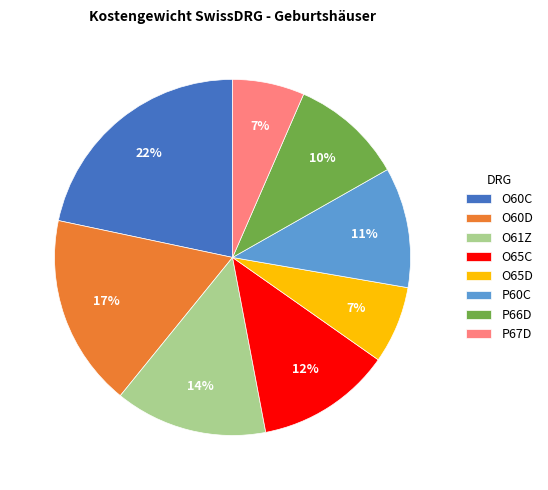

To the nearest percent, what is the difference between the largest and smallest slice percentages?

15%